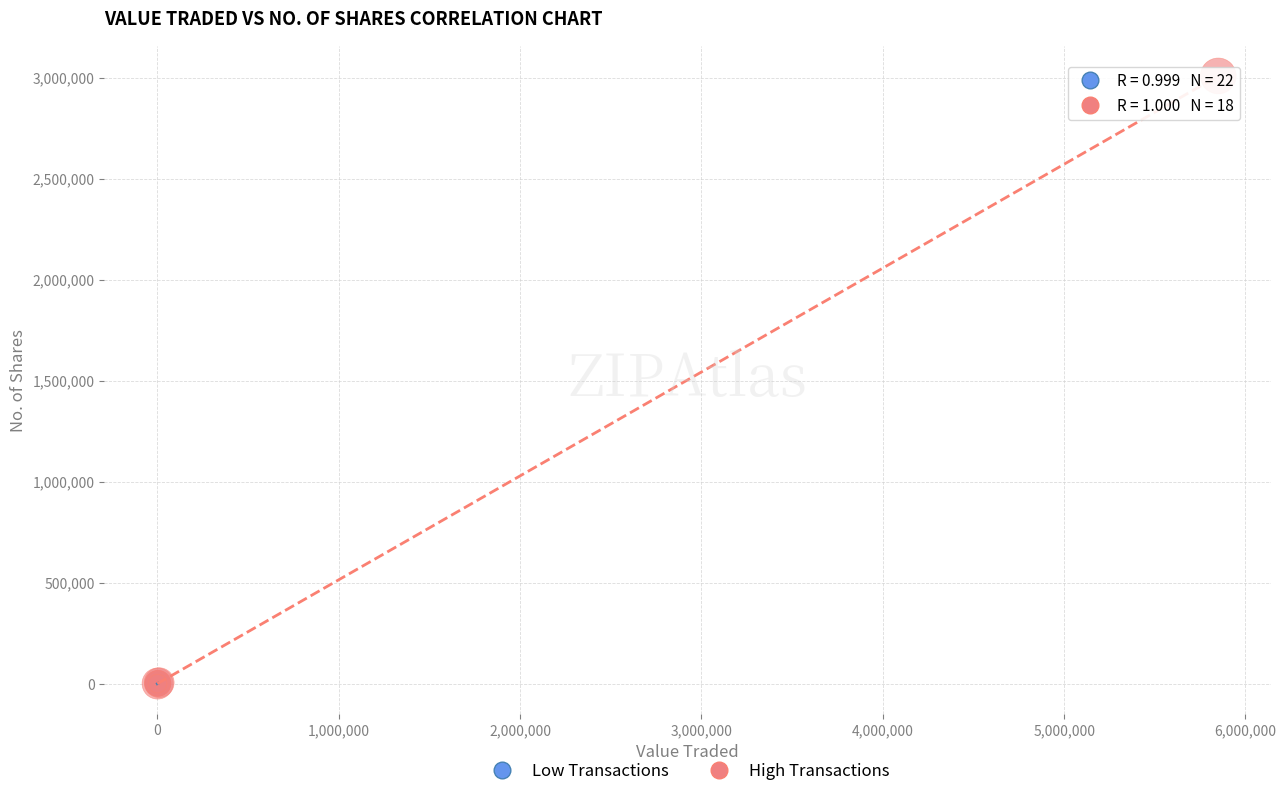

Which series has the largest Y range (max minus min)?

High Transactions